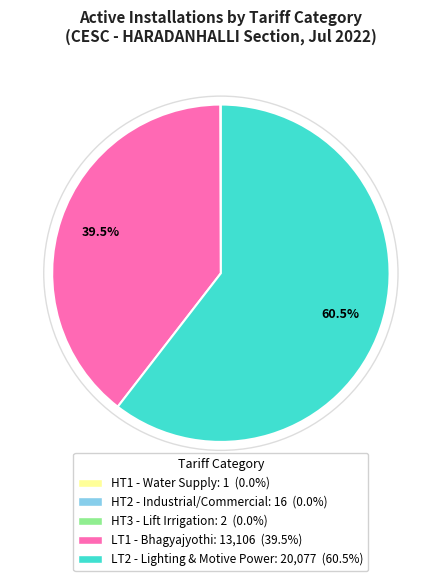

Is there a majority slice in this chart?

Yes